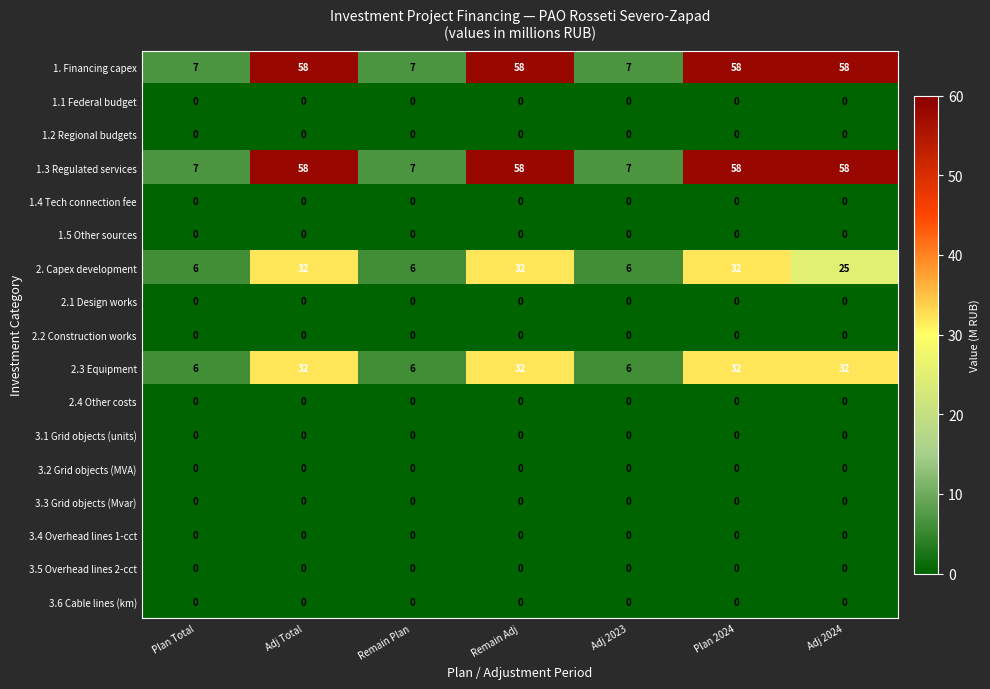

What is the total value across all series at Plan Total?

26